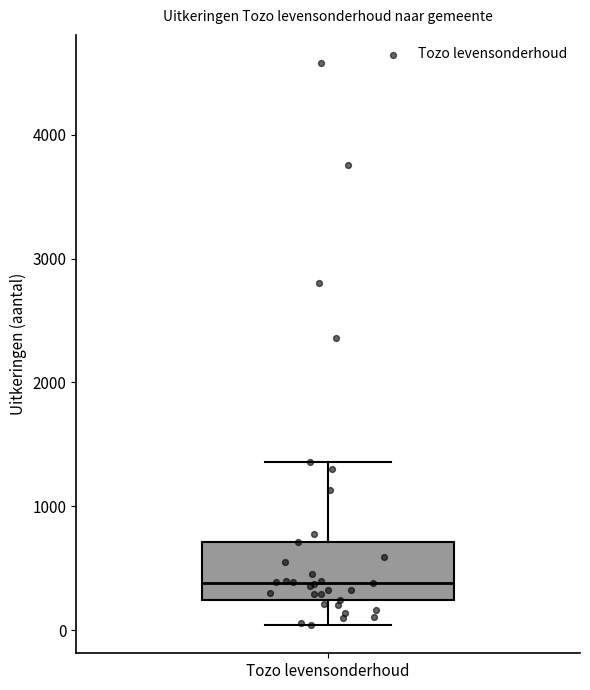

Where does the lower whisker of the box for Tozo levensonderhoud end on the y-axis? The values are not printed on the chart, so give them approximately, as read against the axis.

0